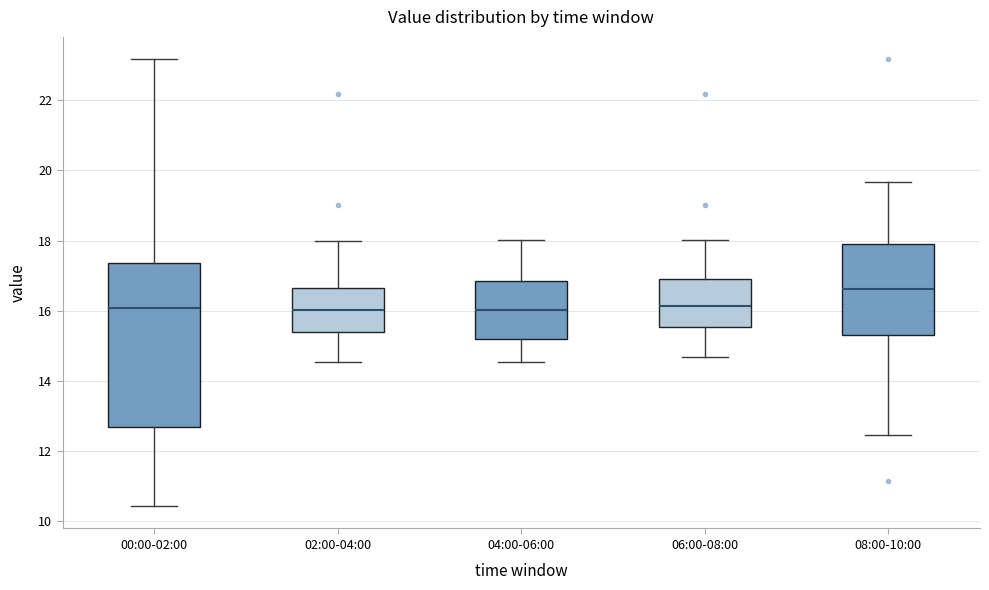

Which box's median line is the highest?

08:00-10:00